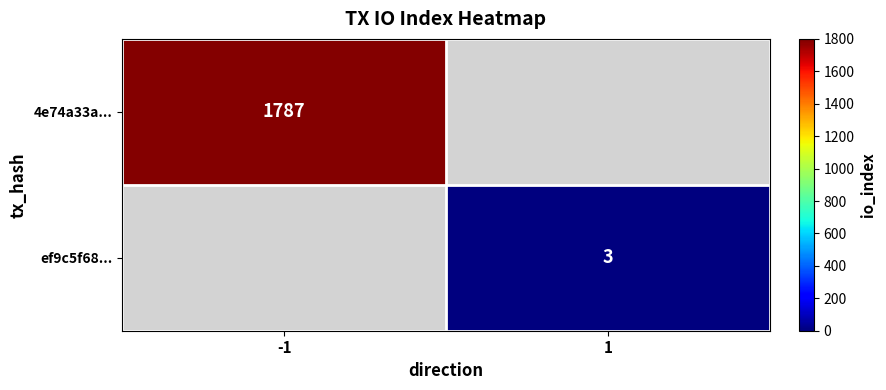

The value of ef9c5f68... at 1 is 3. True or false?

True